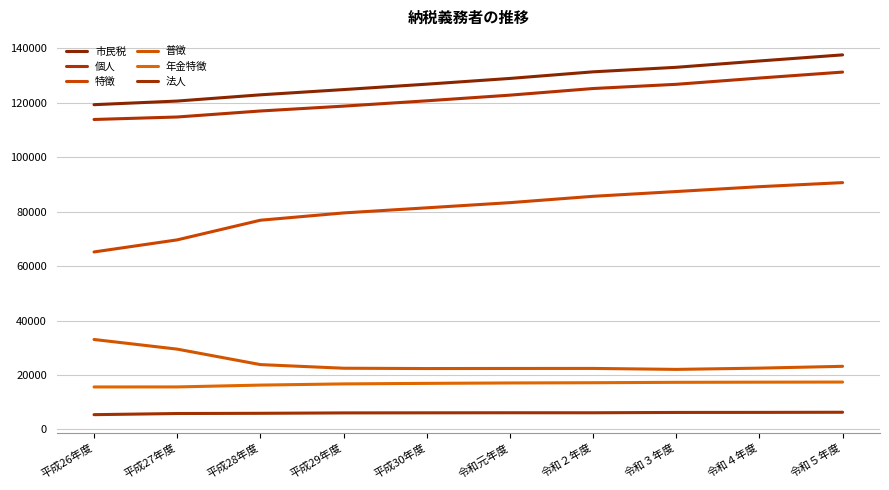

What is the sum of all 普徴 values?

243903